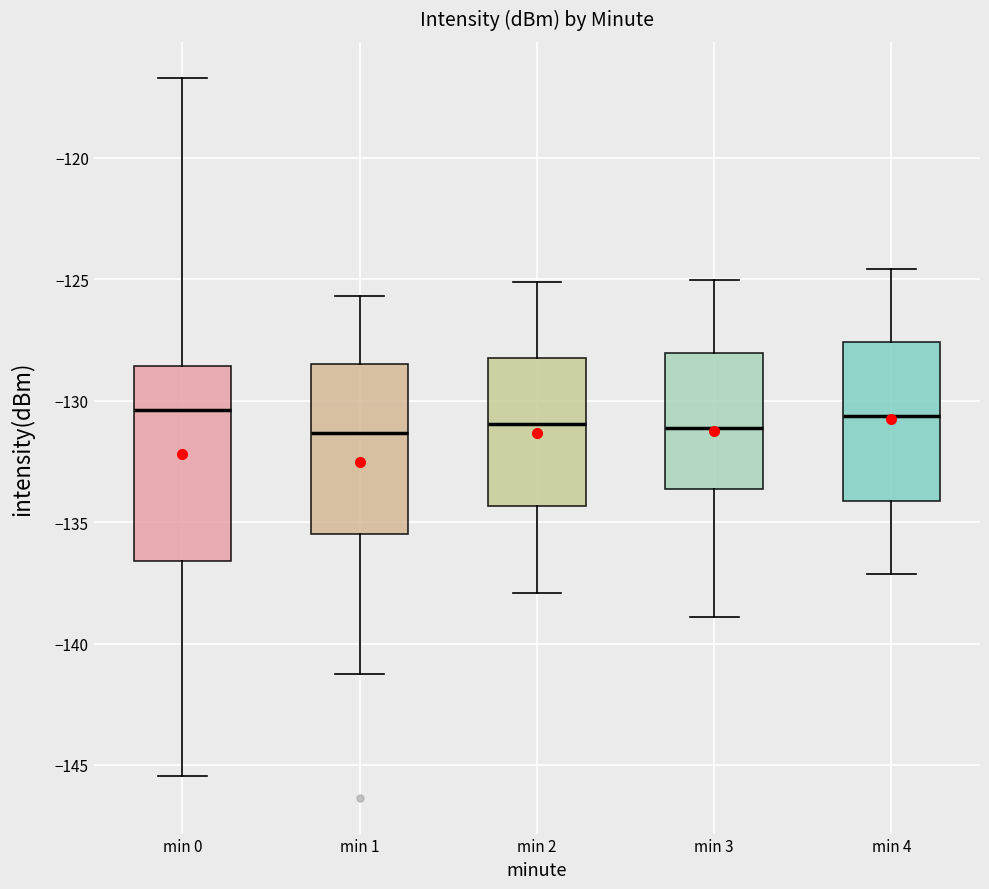

Comparing the boxes themselves (not the whiskers), which one is the tallest?

min 0